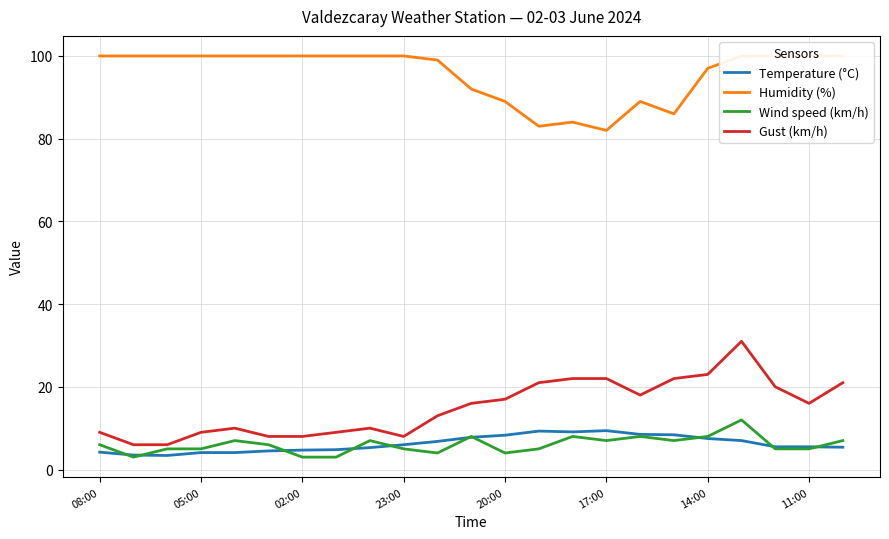

True or false: Wind speed (km/h) has a value of 6.0 at 08:00.

True